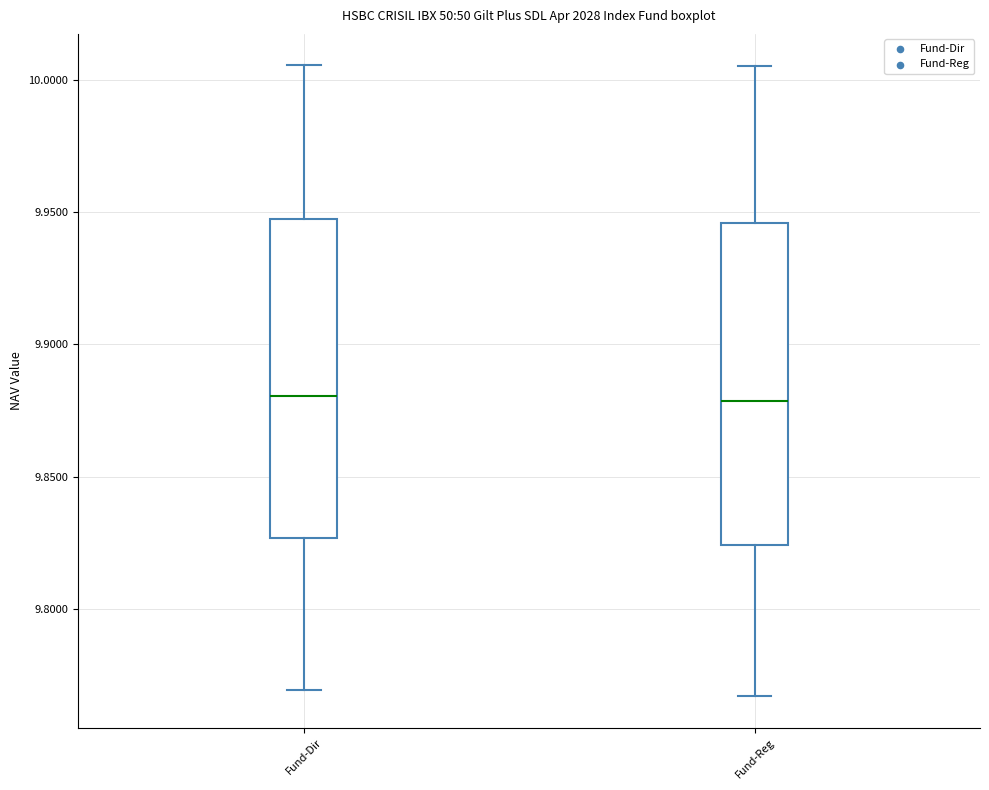

Reading left to right, transcribe this box plot: for each box, give where its median line is, the range the box spans, and where its two whiskers end, as read against the y-axis. The values are not printed on the chart, so give them approximately, as read against the axis.

Fund-Dir: median 9.880, box 9.825 to 9.945, whiskers 9.770 to 10.005
Fund-Reg: median 9.880, box 9.825 to 9.945, whiskers 9.765 to 10.005